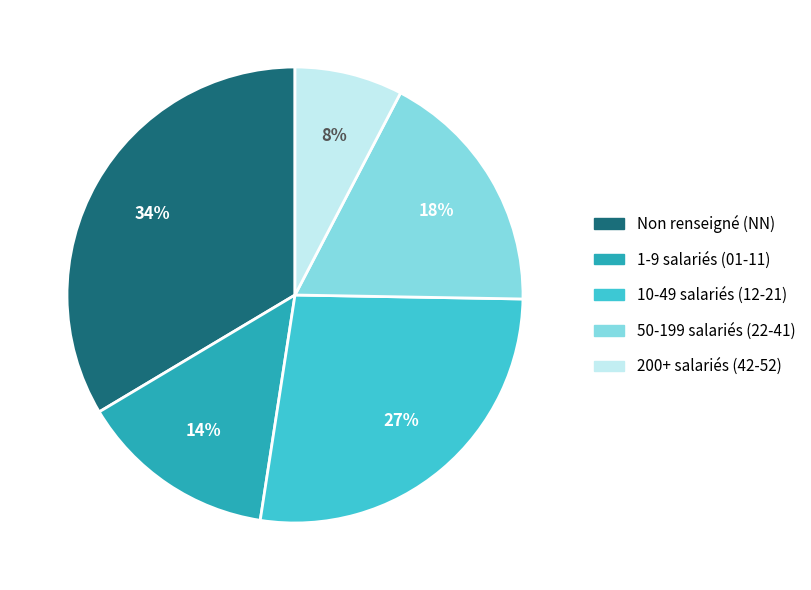

Count the number of slices in the pie.

5